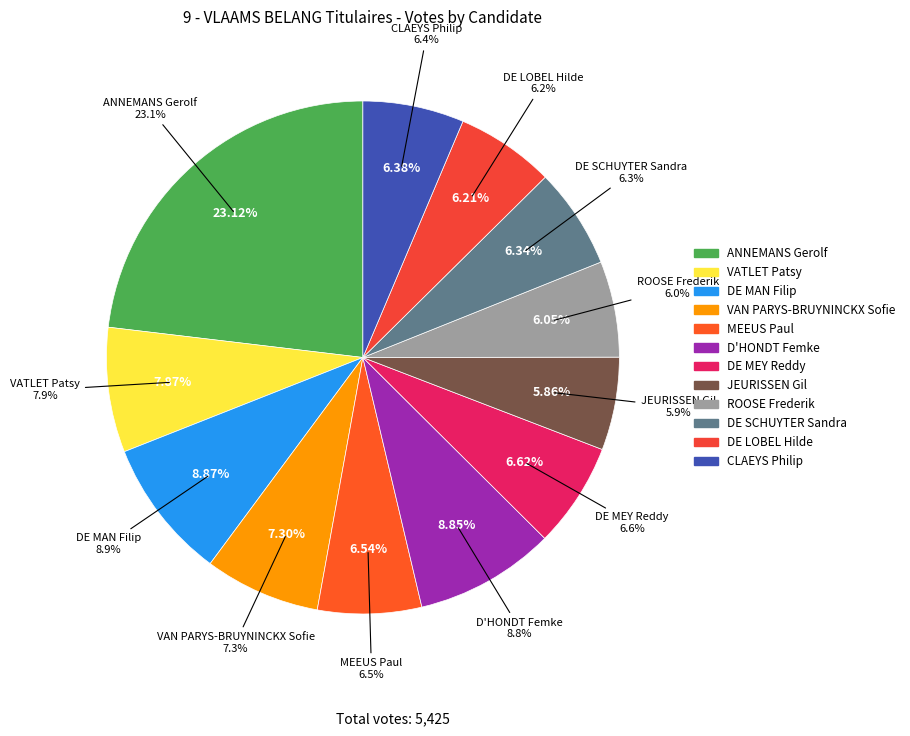

To the nearest percent, what is the average slice percentage?

8%